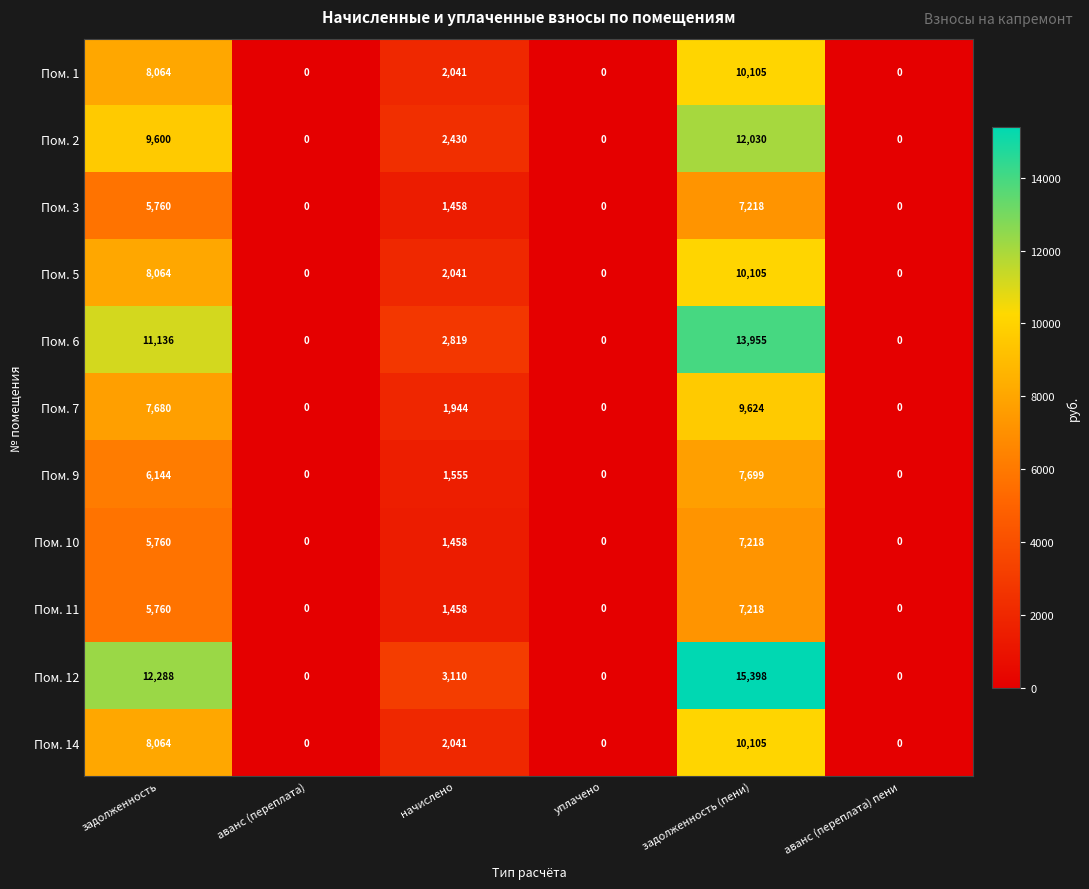

Count the number of data series in this chart.

11